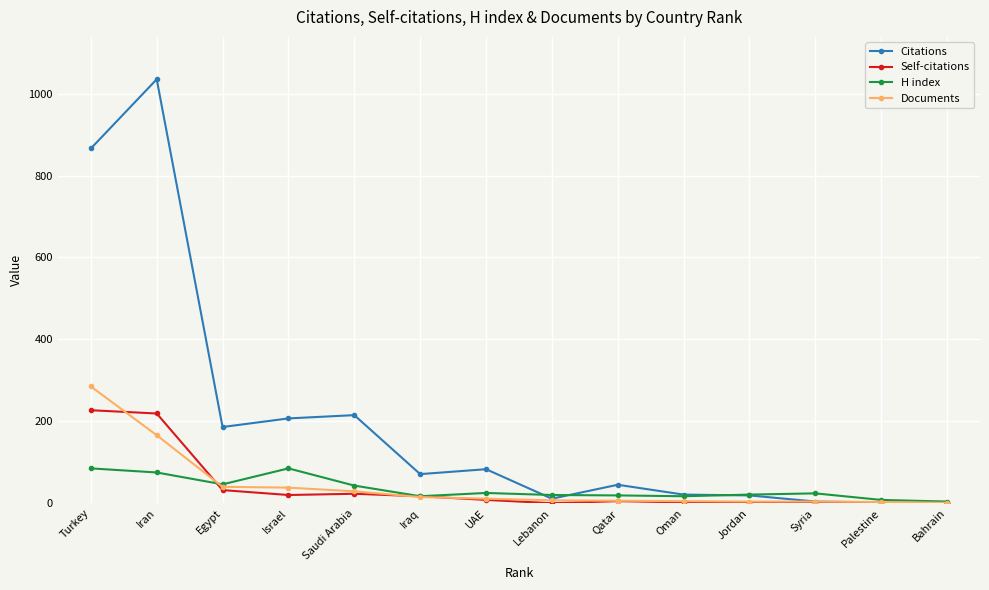

How many categories are shown in the chart?

14